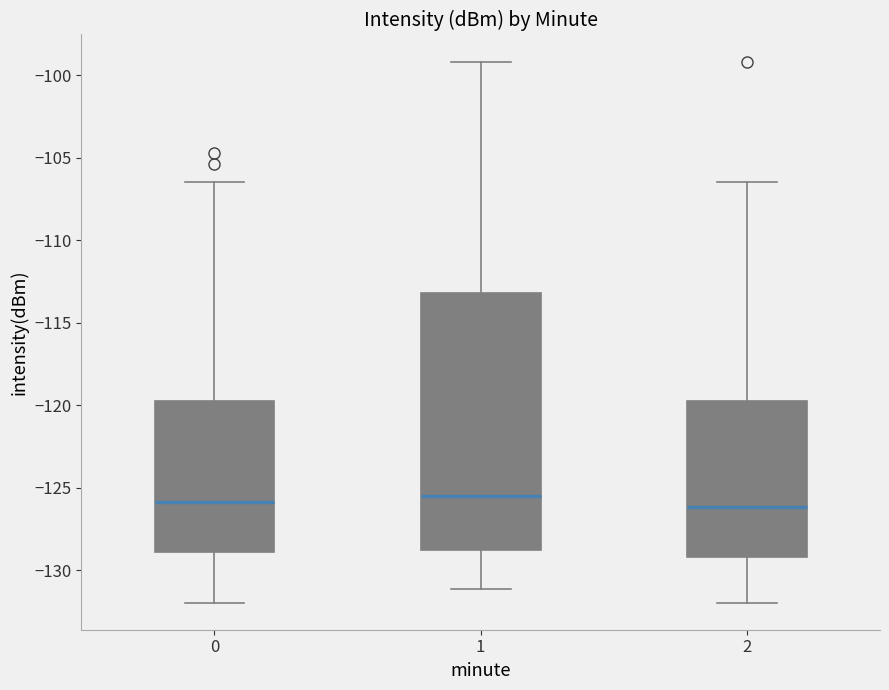

Where is the upper edge of the box at x = 1 on the y-axis? The values are not printed on the chart, so give them approximately, as read against the axis.

-113.0